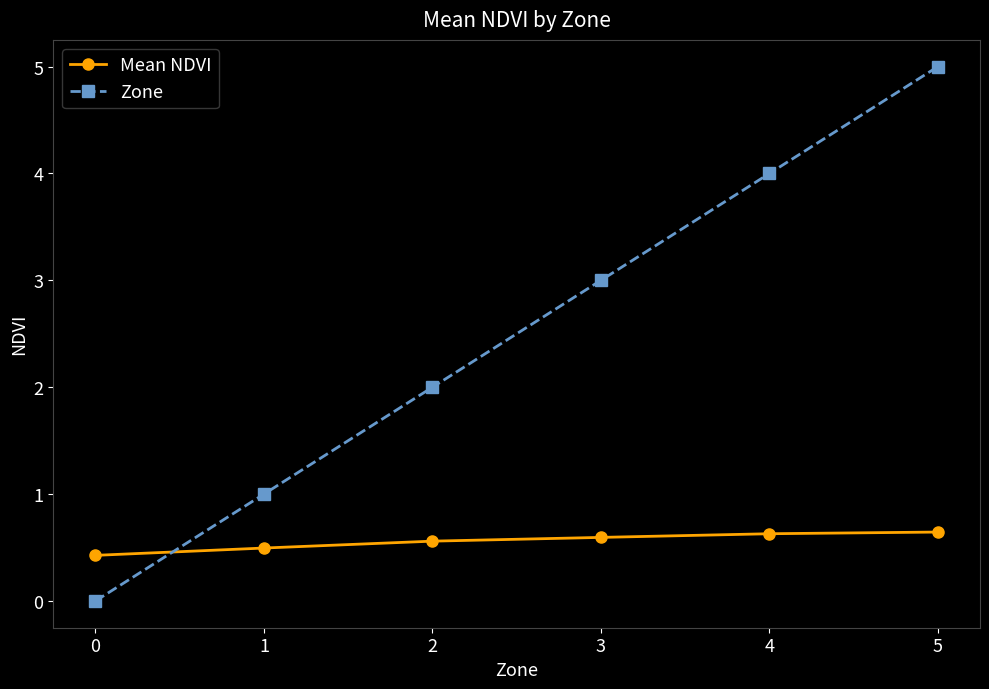

What is the difference between the Zone values at 2 and 3?

1.0